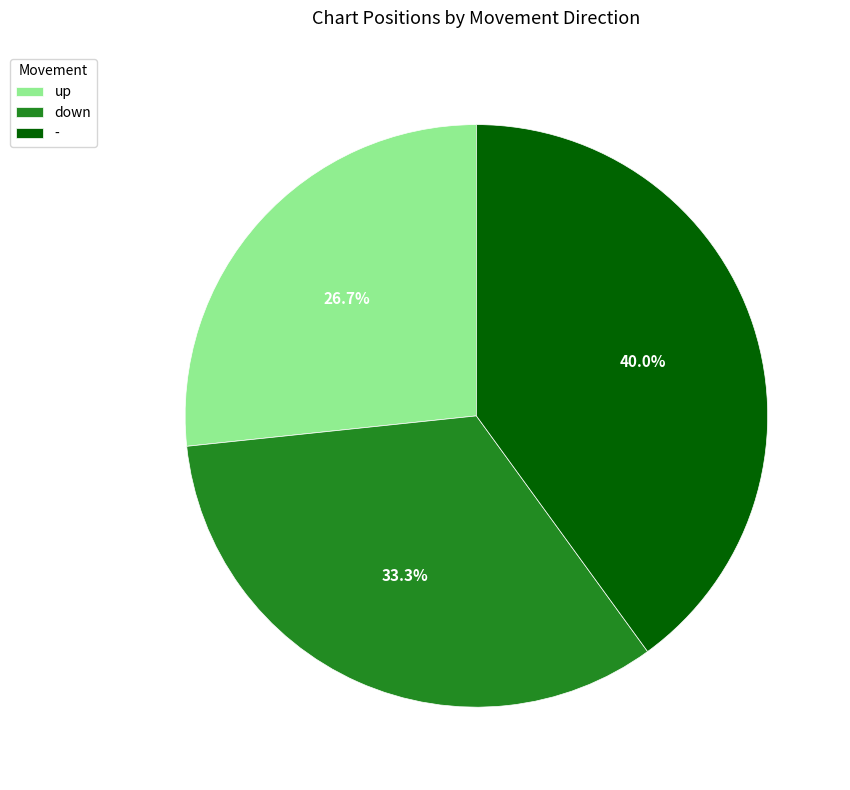

Does any single category account for the majority?

No